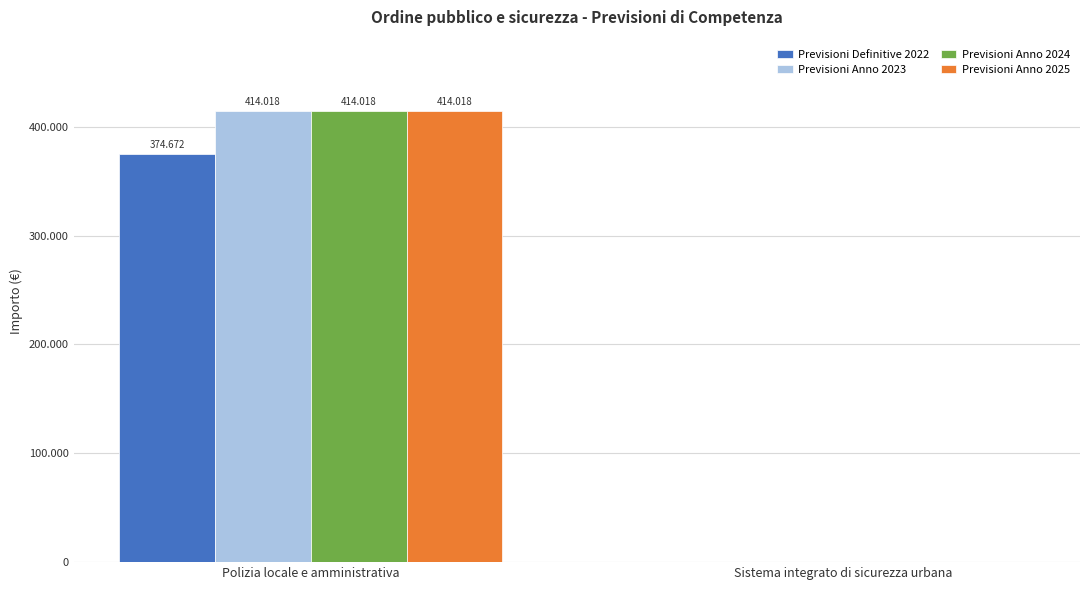

What are all the series names shown in the legend?

Previsioni Definitive 2022, Previsioni Anno 2023, Previsioni Anno 2024, Previsioni Anno 2025